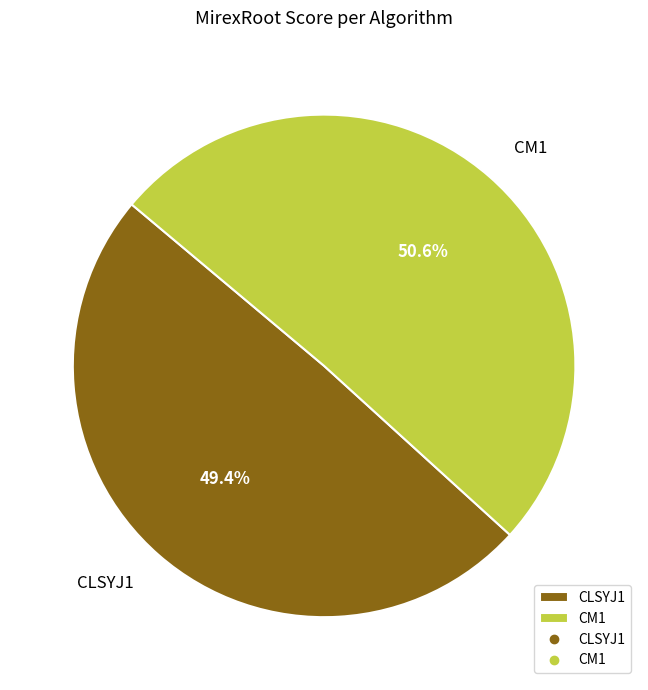

Between CLSYJ1 and CM1, which is larger?

CM1